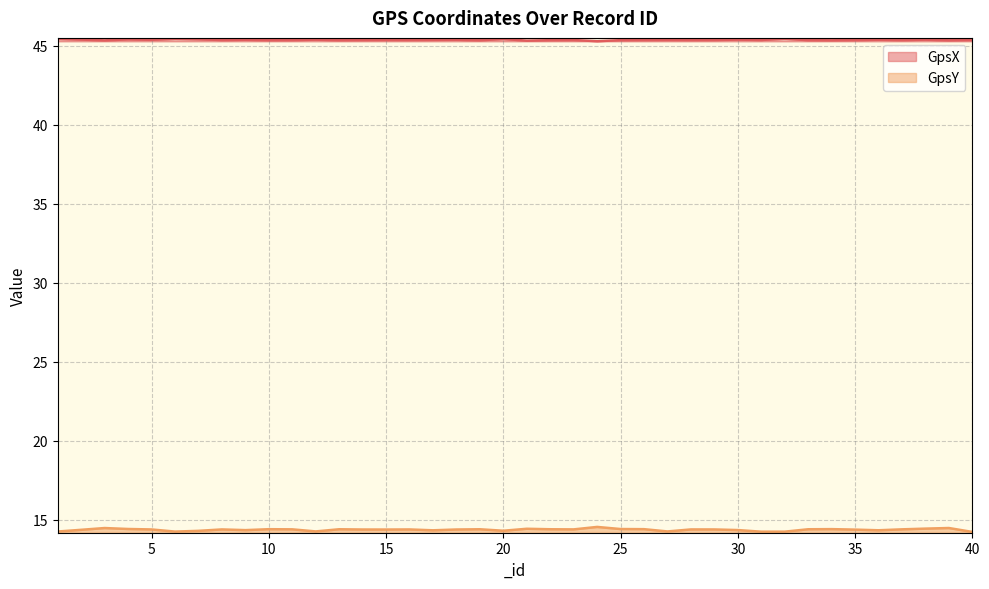

The GpsX series shows 63.5 at 39. True or false?

False